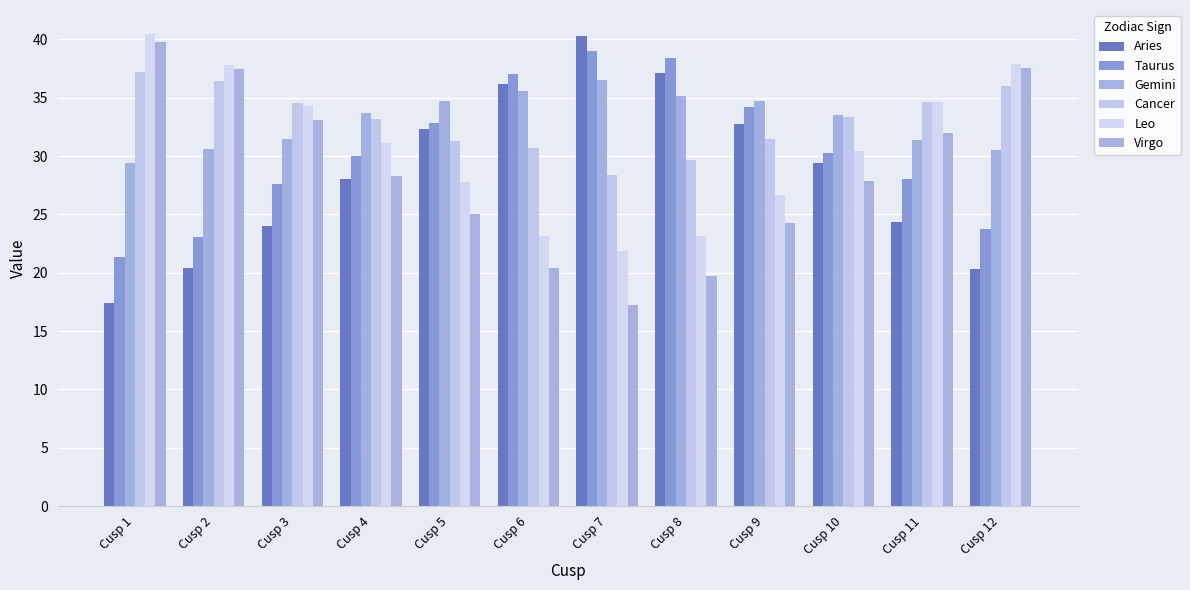

Which category has the highest value in the Taurus series?

Cusp 7